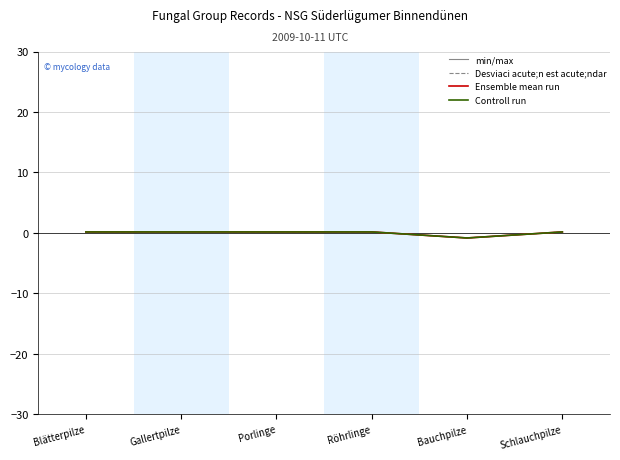

Does the chart display data point markers on the line(s)?

No